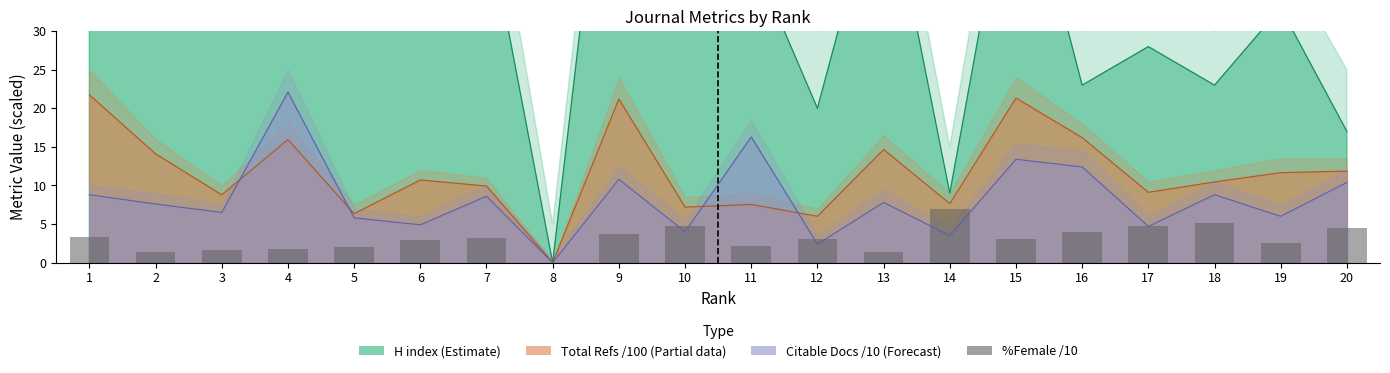

Are the bars grouped side by side (vs. stacked)?

No